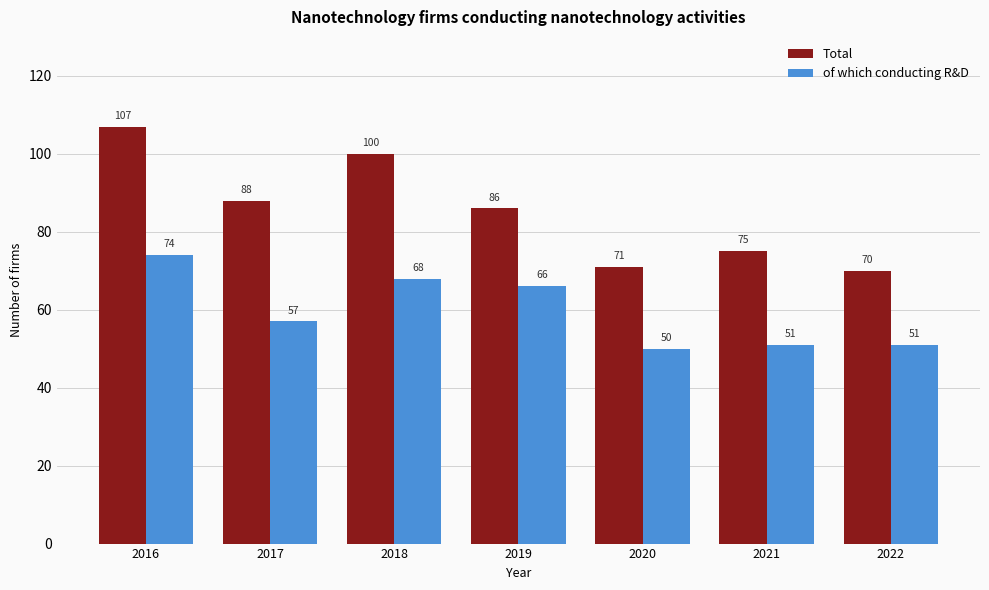

What are all the series names shown in the legend?

Total, of which conducting R&D